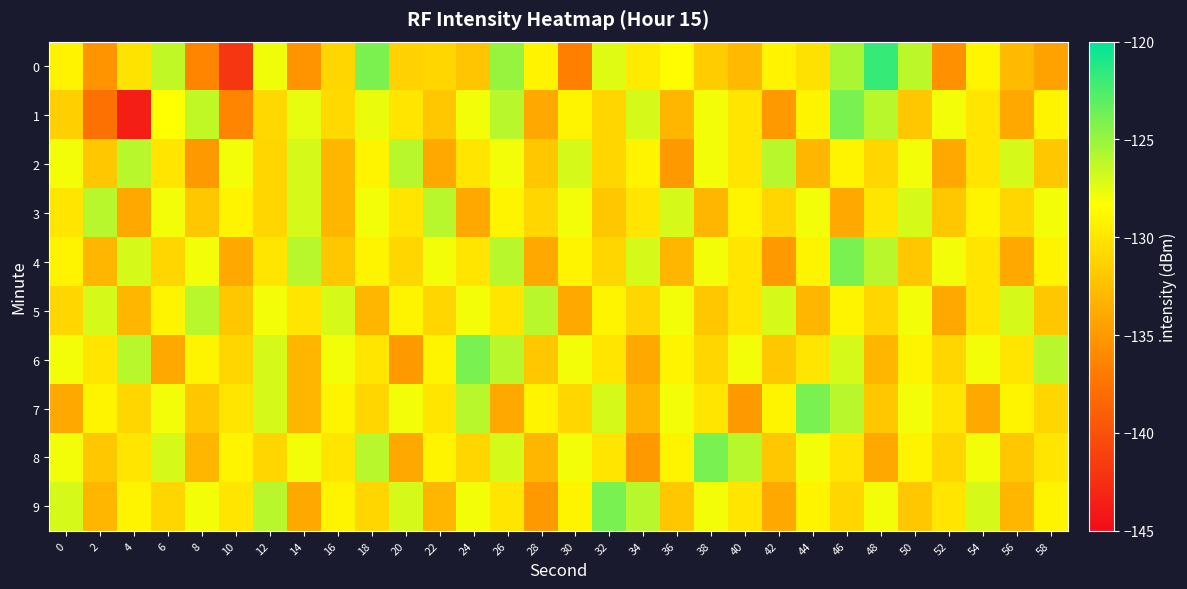

What is the spread (max minus min) of values at 44?

9.0